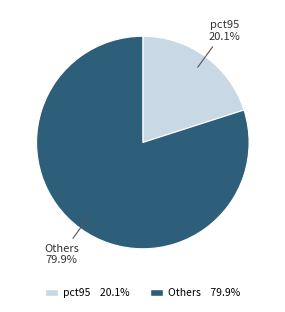

Does any single category account for the majority?

Yes